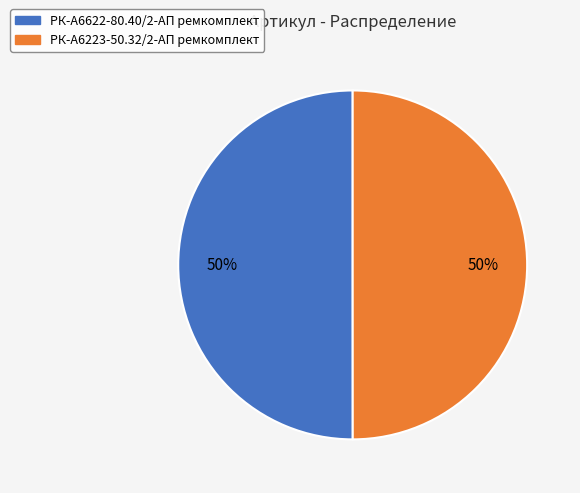

Is it true that РК-А6622-80.40/2-АП ремкомплект is 50% of the pie?

True